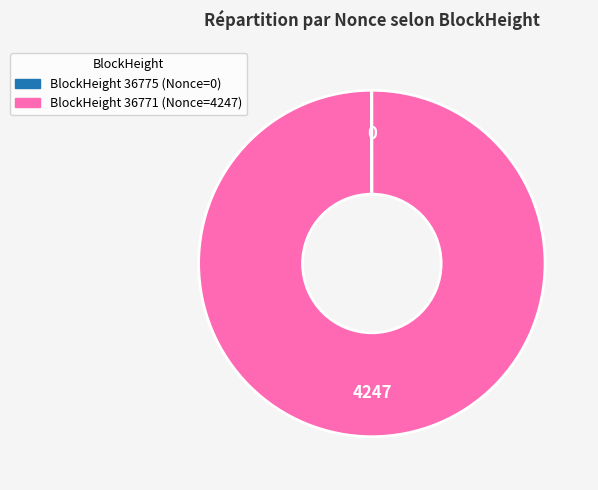

Is there a majority slice in this chart?

Yes